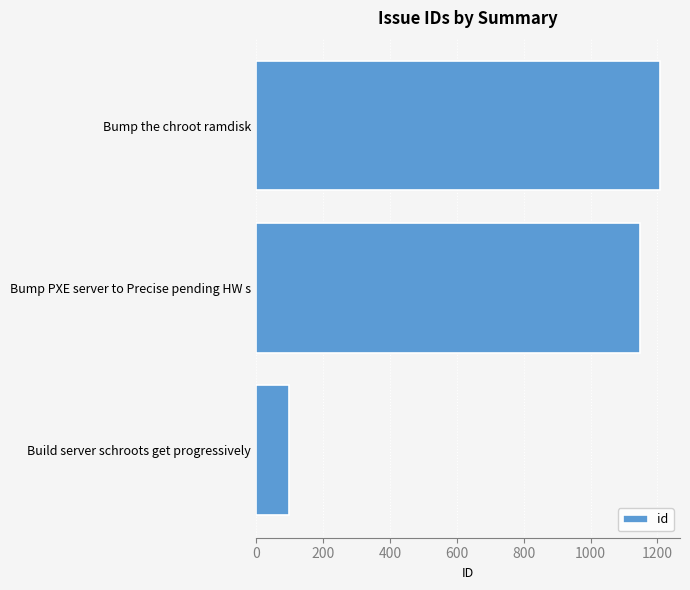

Reading bottom to top, list all the values displayed in this chart.

98	1148	1207